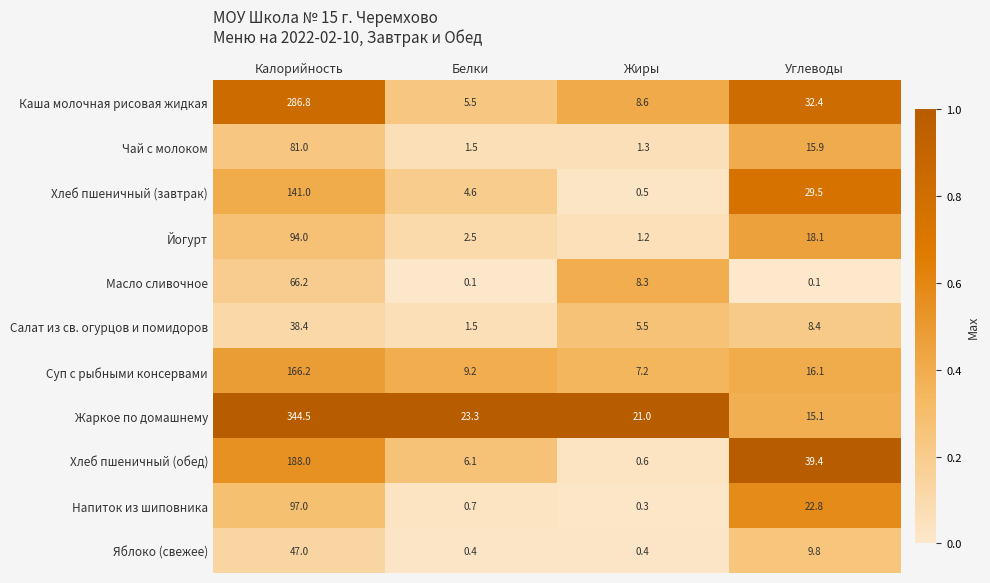

Read the Напиток из шиповника value at Белки.

0.7